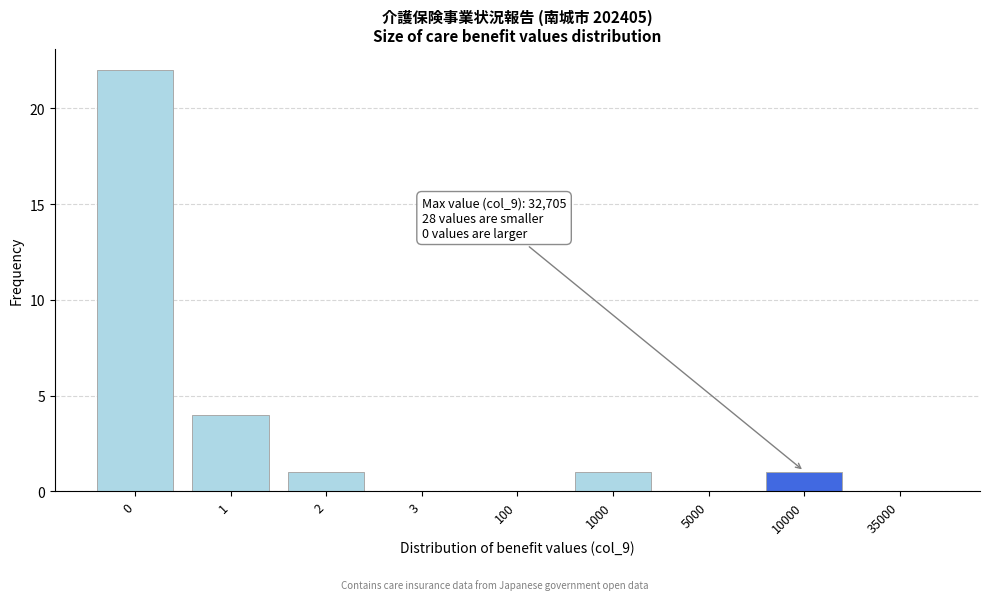

Reading right to left, extract all data points from this chart.

35000=0	10000=1	5000=0	1000=1	100=0	3=0	2=1	1=4	0=22